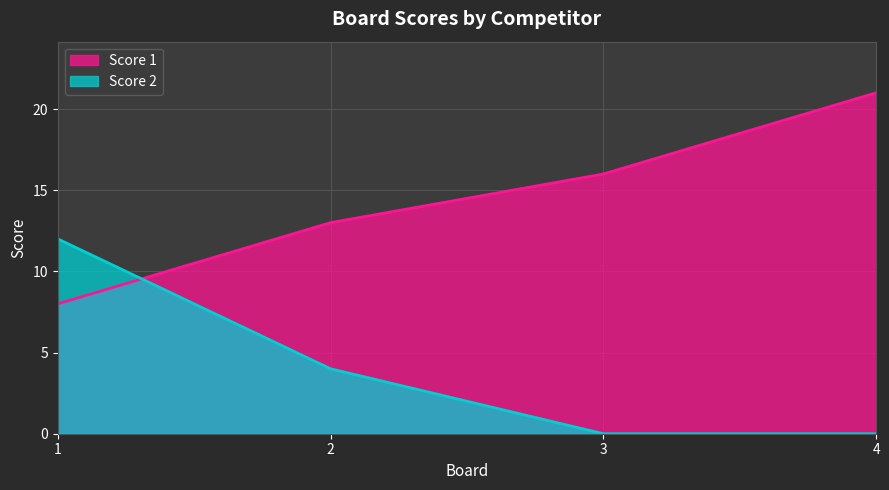

Where is Score 1 nearest to the value 14?

2